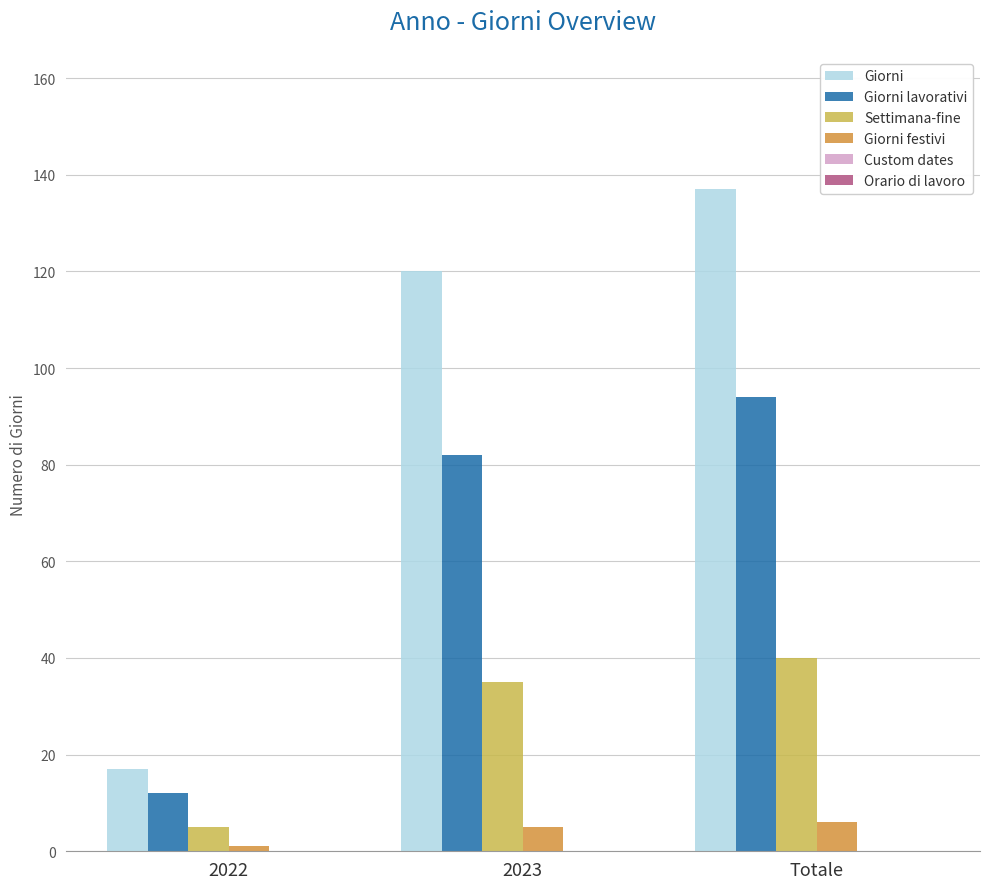

Where is Giorni lavorativi nearest to the value 53?

2023